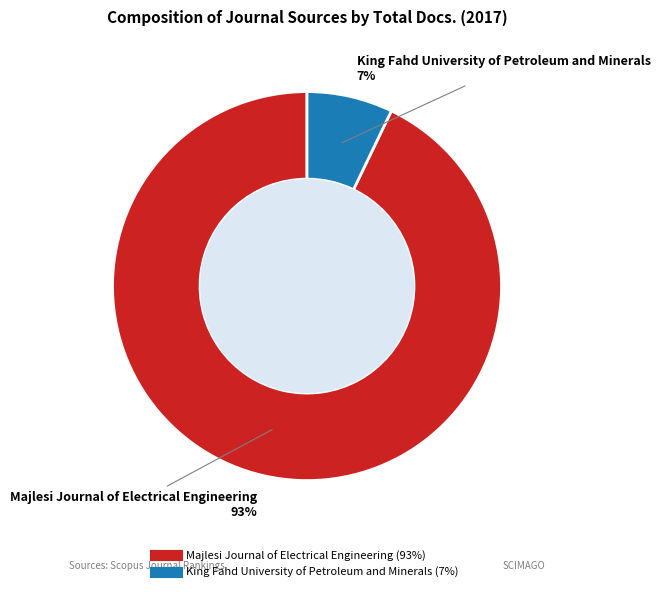

To the nearest percent, what is the combined percentage of King Fahd University of Petroleum and Minerals and Majlesi Journal of Electrical Engineering?

100%